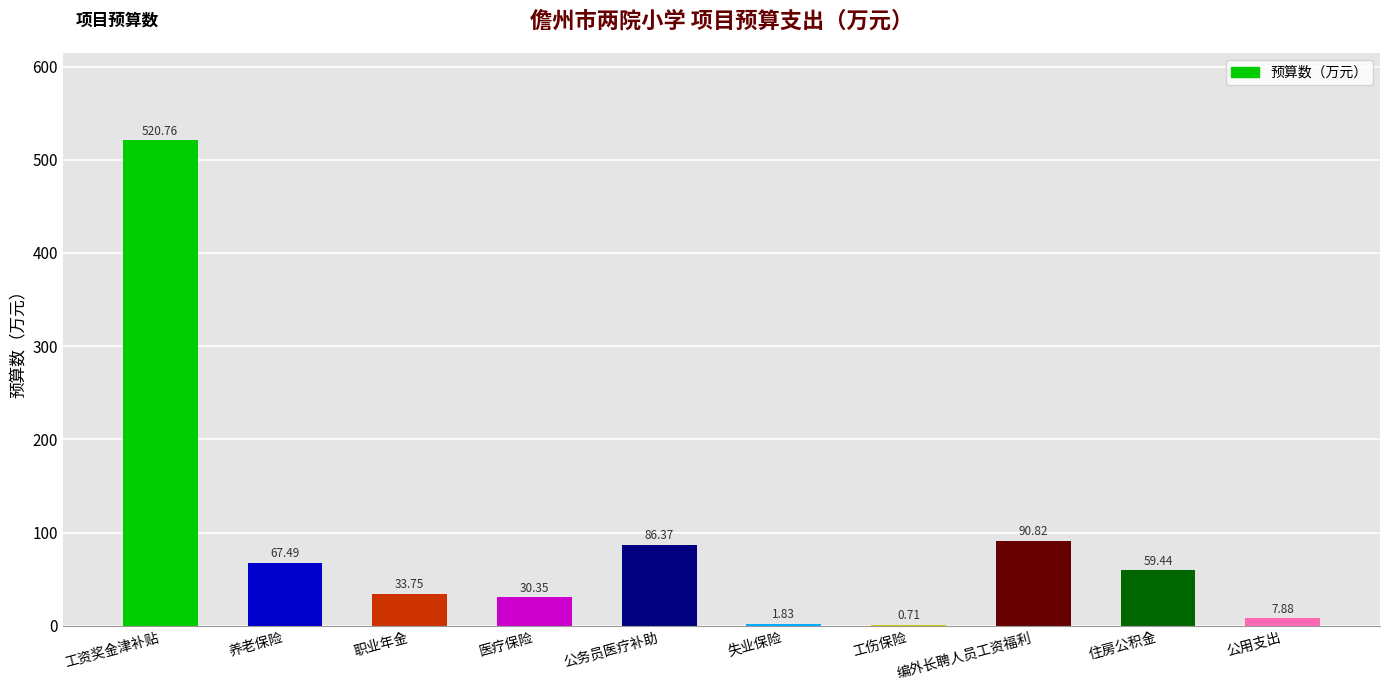

What is the difference between the values at 失业保险 and 养老保险?

65.7